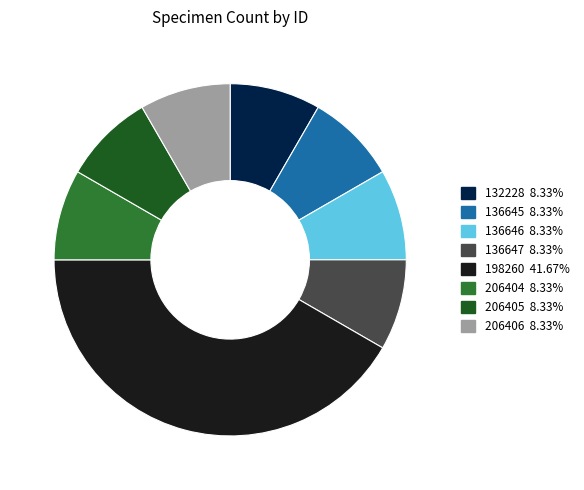

Is it true that 198260 is 42% of the pie?

True